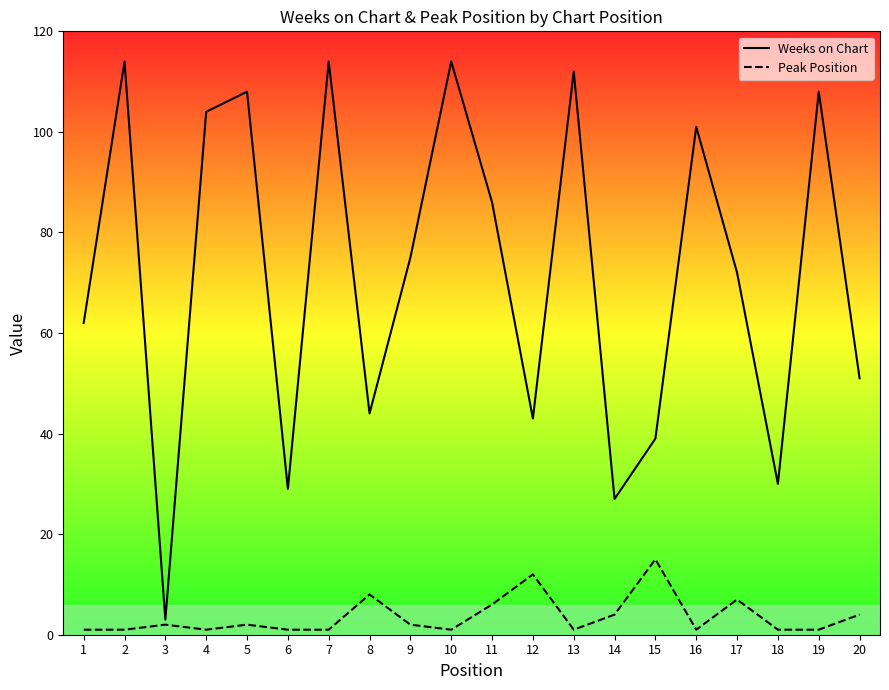

Where is the first local maximum for Weeks on Chart?

2